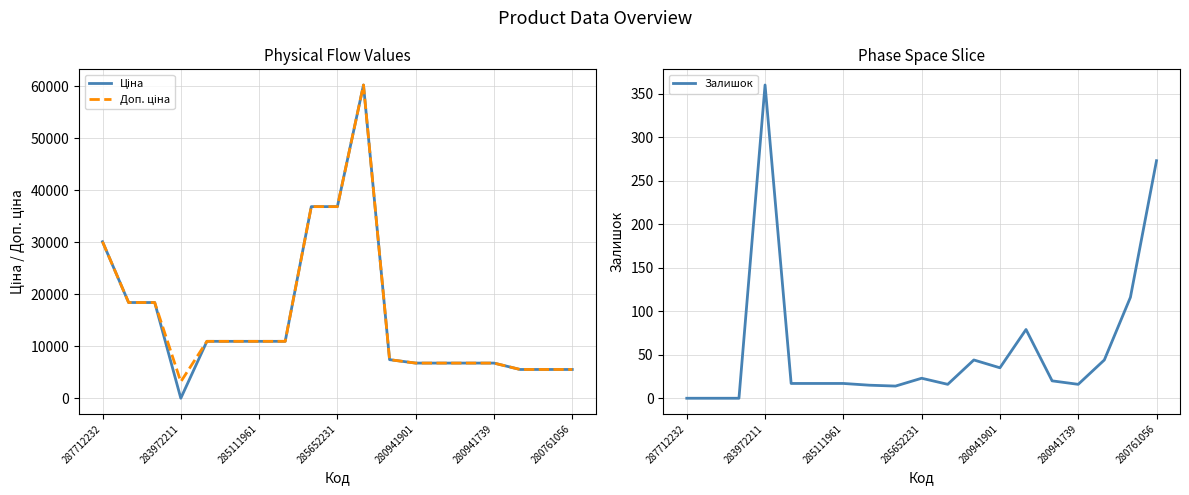

In Доп. ціна, how many points are higher than both neighbors (excluding endpoints)?

1